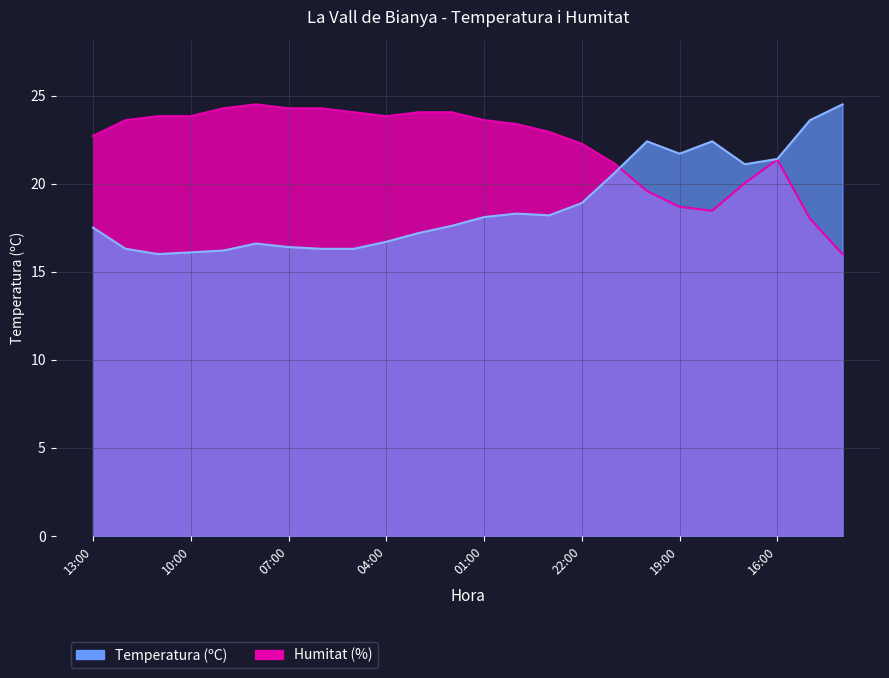

Between which two adjacent categories do Humitat (%) and Temperatura (ºC) first intersect?

21:00 and 20:00